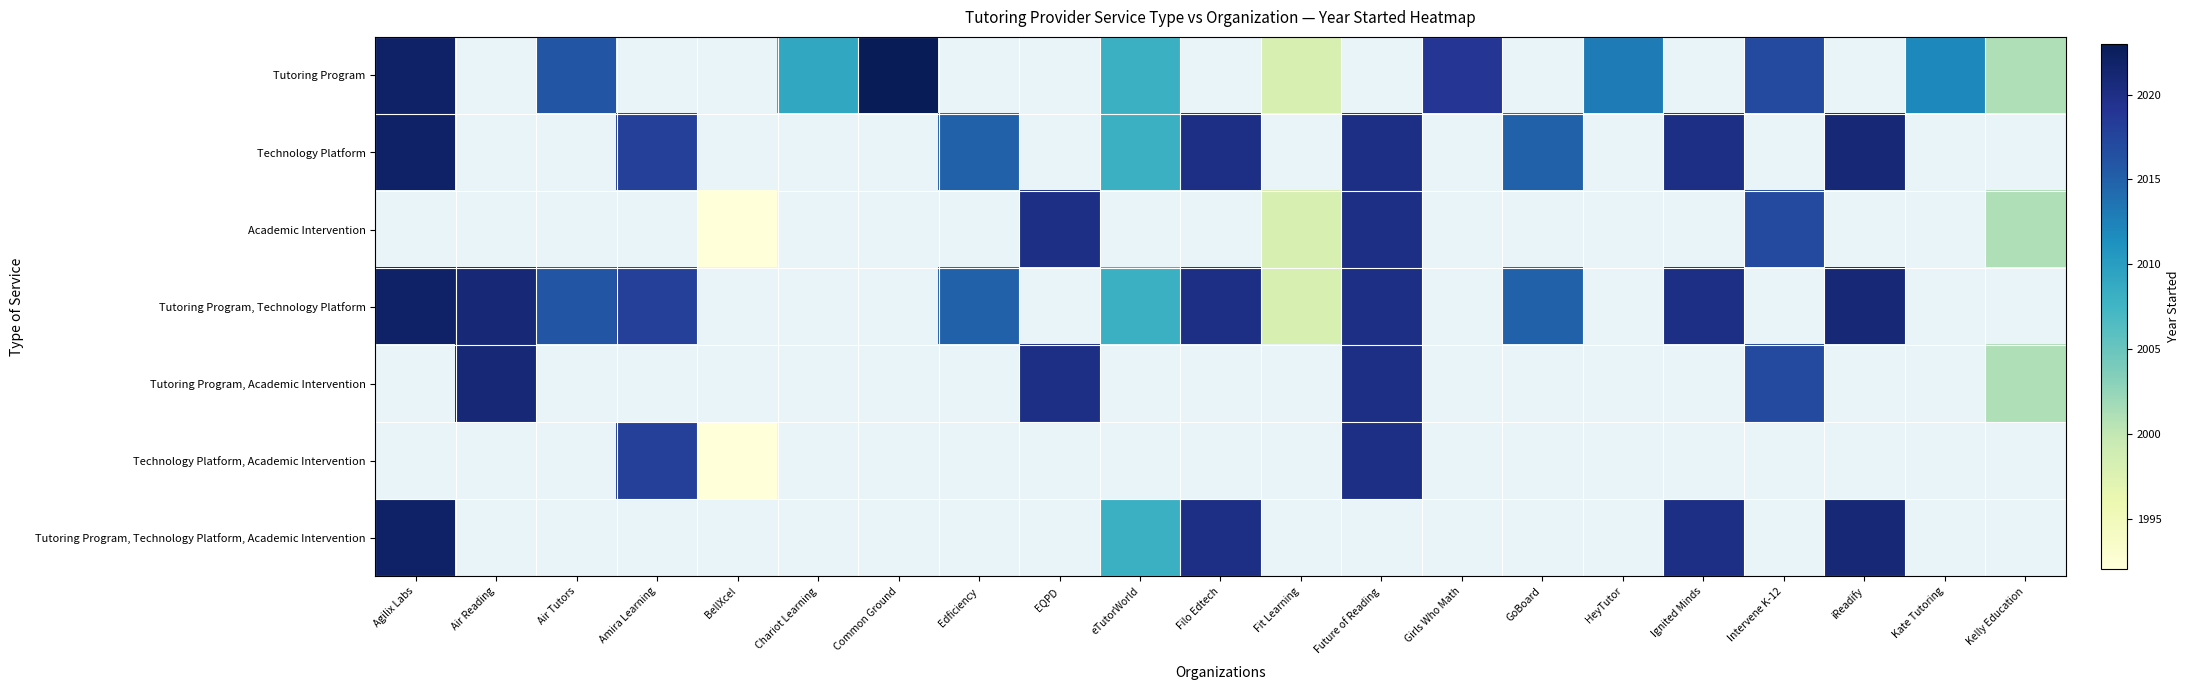

Which category has the highest value in the Tutoring Program, Academic Intervention series?

Agilix Labs